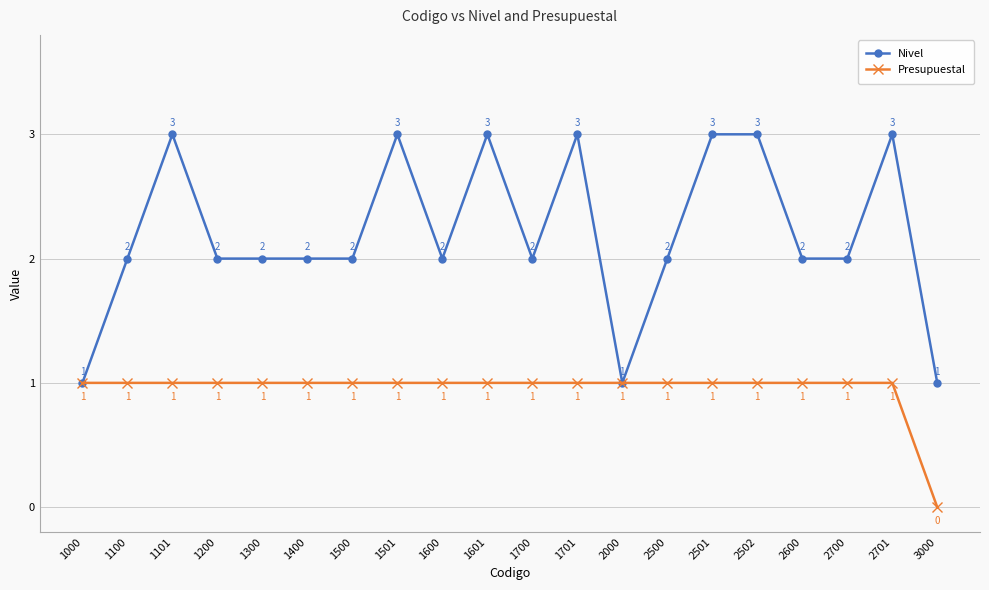

Rank the series by their average value, from lowest to highest.

Presupuestal, Nivel